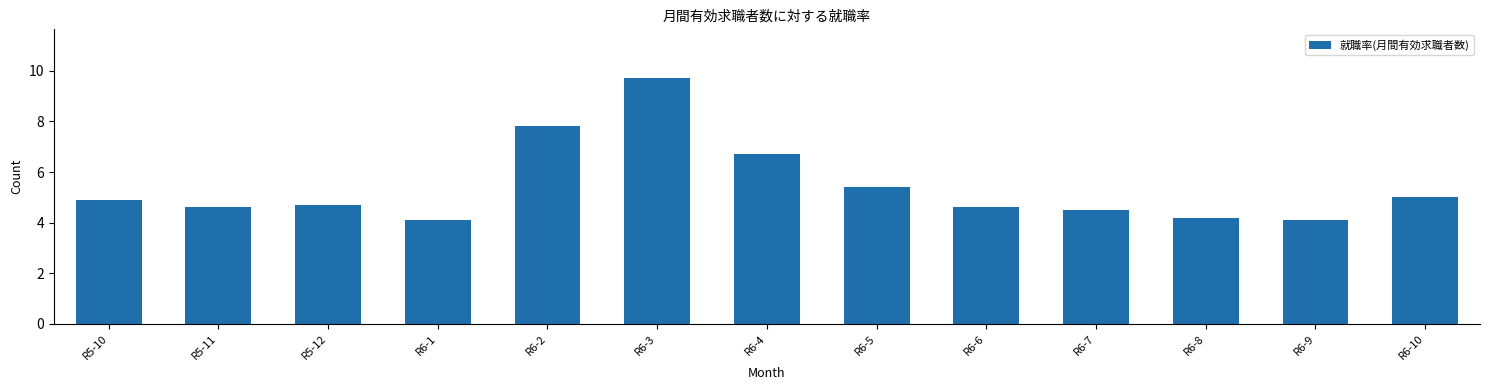

Reading left to right, what are all the values shown in this chart?

R5-10=4.9	R5-11=4.6	R5-12=4.7	R6-1=4.1	R6-2=7.8	R6-3=9.7	R6-4=6.7	R6-5=5.4	R6-6=4.6	R6-7=4.5	R6-8=4.2	R6-9=4.1	R6-10=5.0